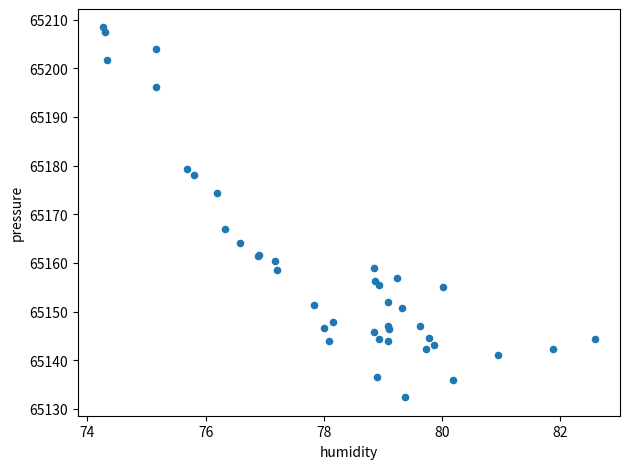

What Y value in the scatter plot is closest to 65170?

65167.0